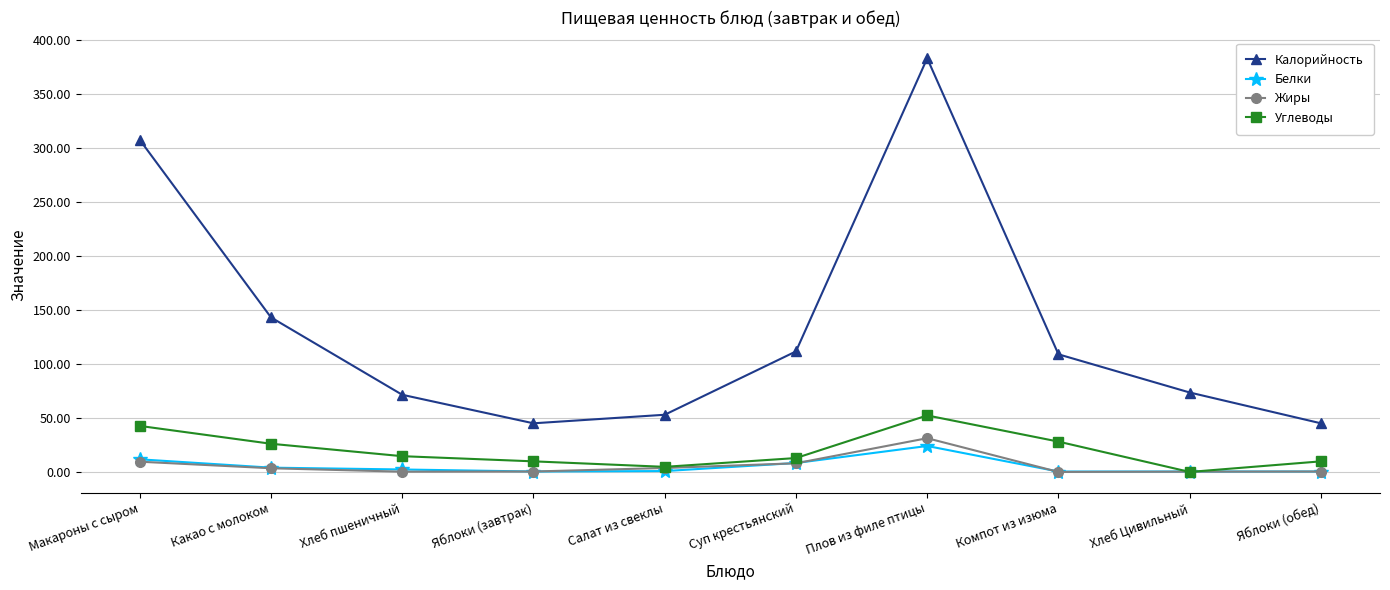

How many data points in Калорийность are less than 108?

5